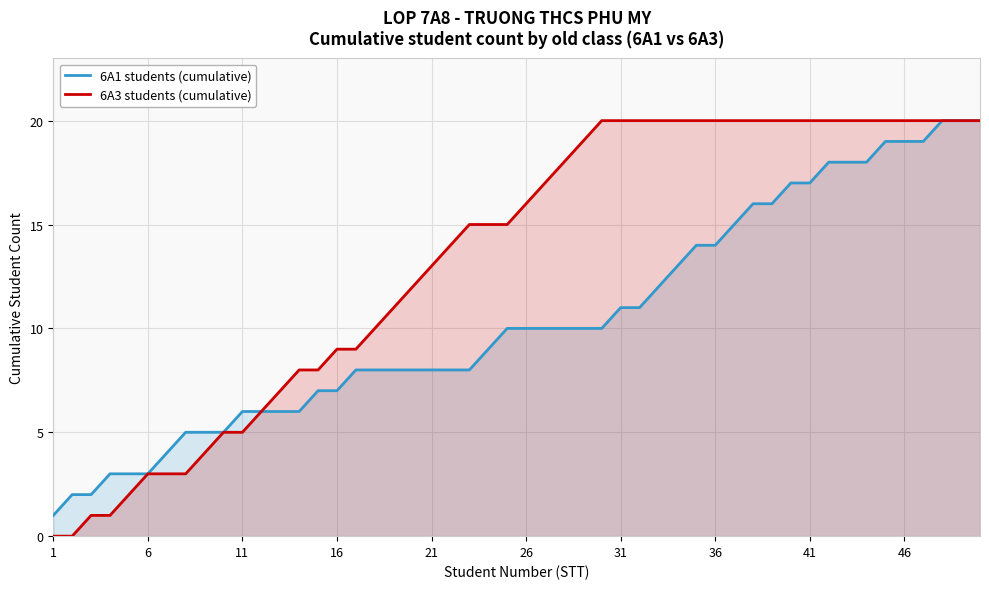

True or false: 6A3 students (cumulative) has more than 1 points higher than both neighbors.

False